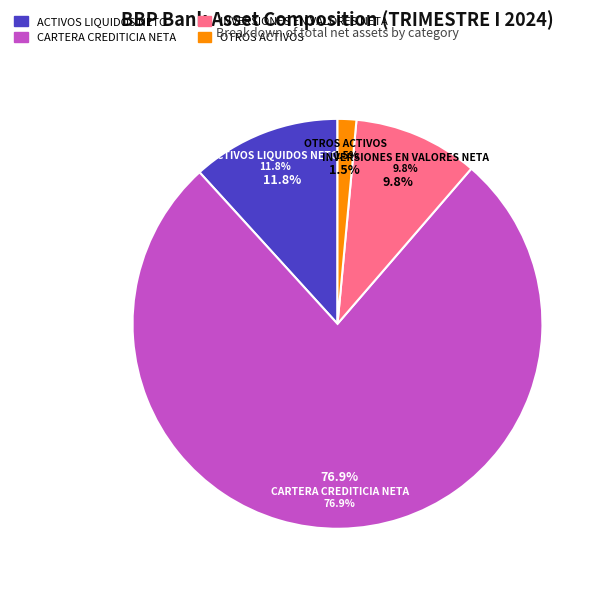

Rank the categories by value from lowest to highest.

OTROS ACTIVOS, INVERSIONES EN VALORES NETA, ACTIVOS LIQUIDOS NETO, CARTERA CREDITICIA NETA